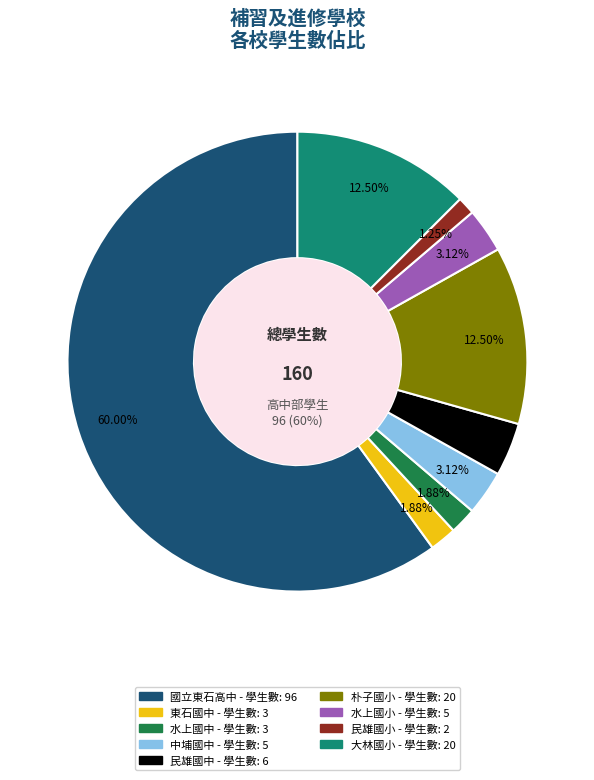

What is the smallest slice in the pie chart?

民雄國小